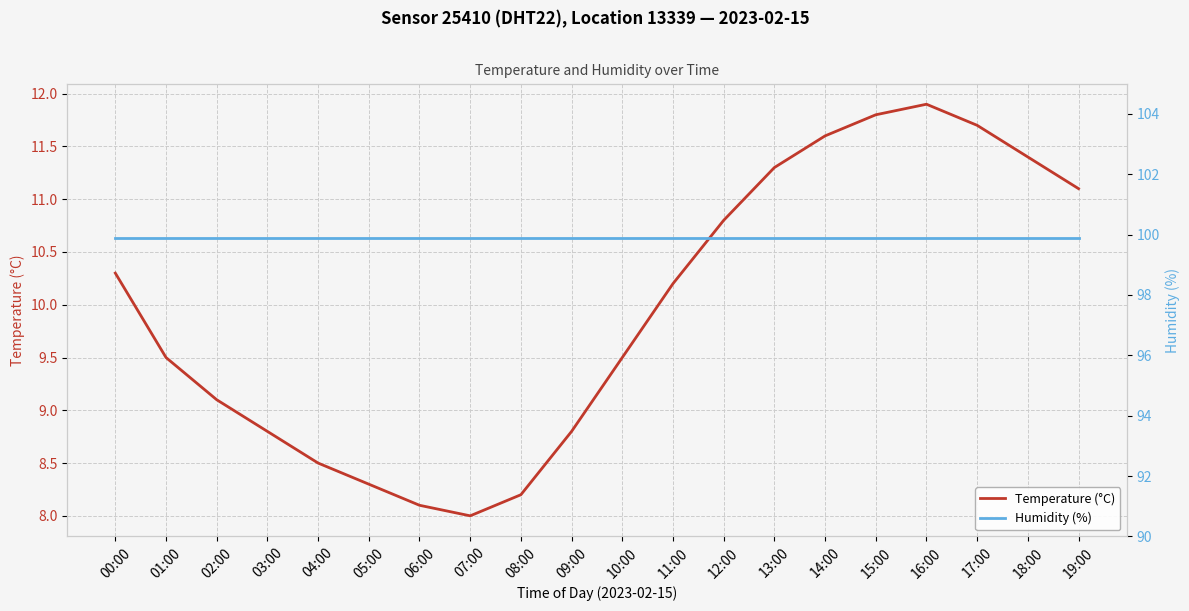

What are all the series names shown in the legend?

Temperature (°C), Humidity (%)